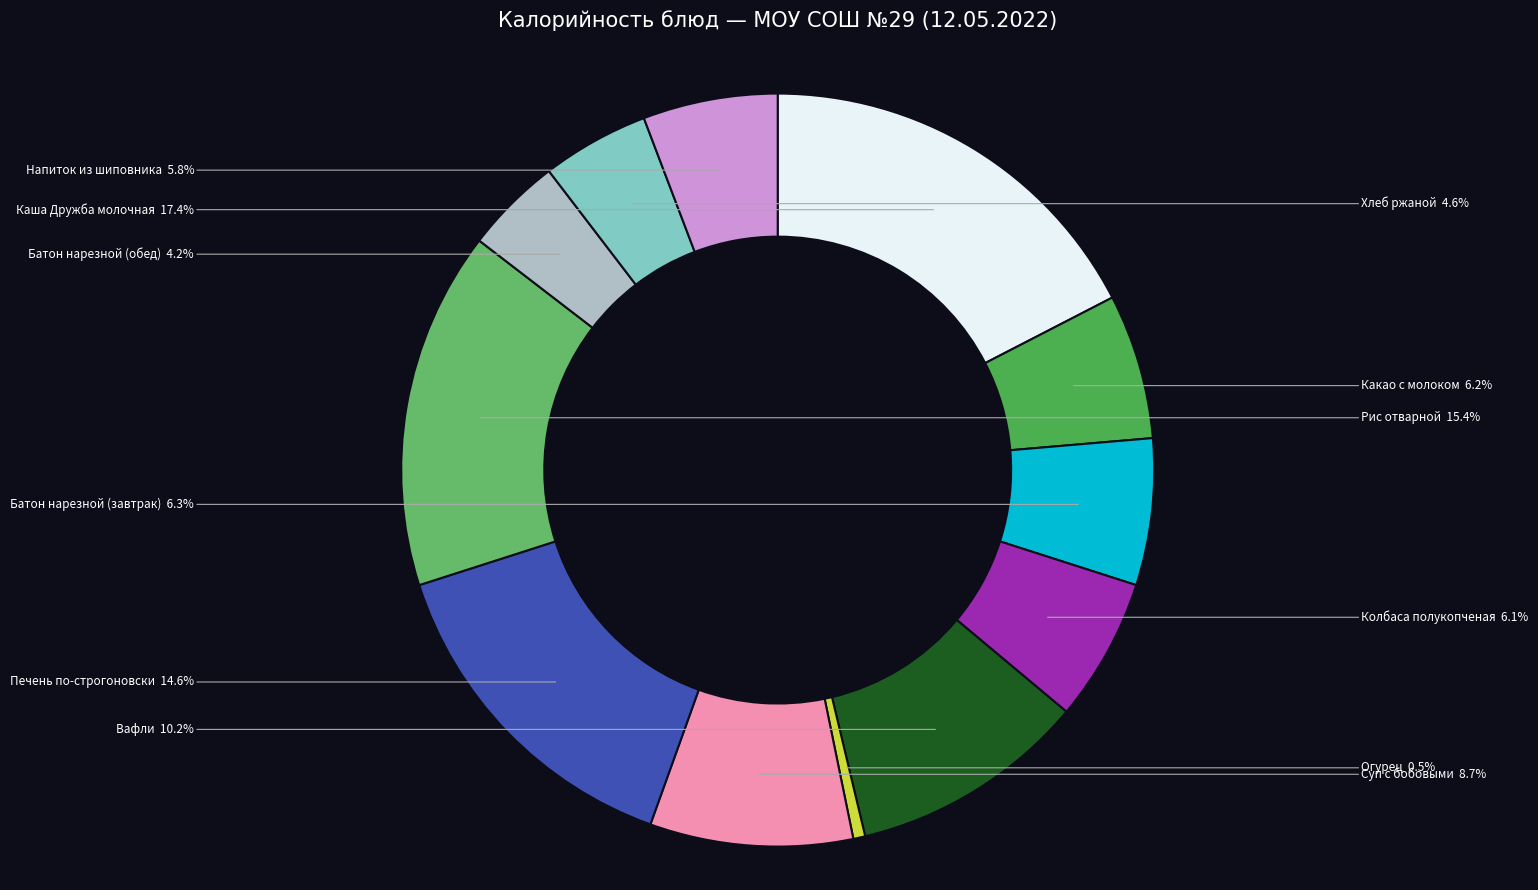

Do Огурец and Батон нарезной (завтрак) together represent more than half of the pie?

No